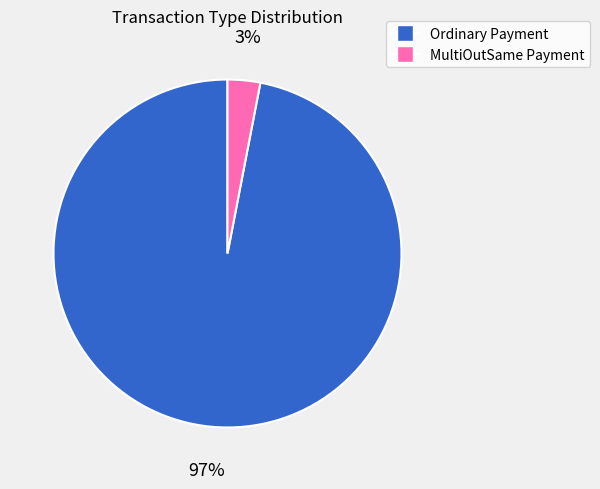

Which category has the biggest portion of the pie?

Ordinary Payment